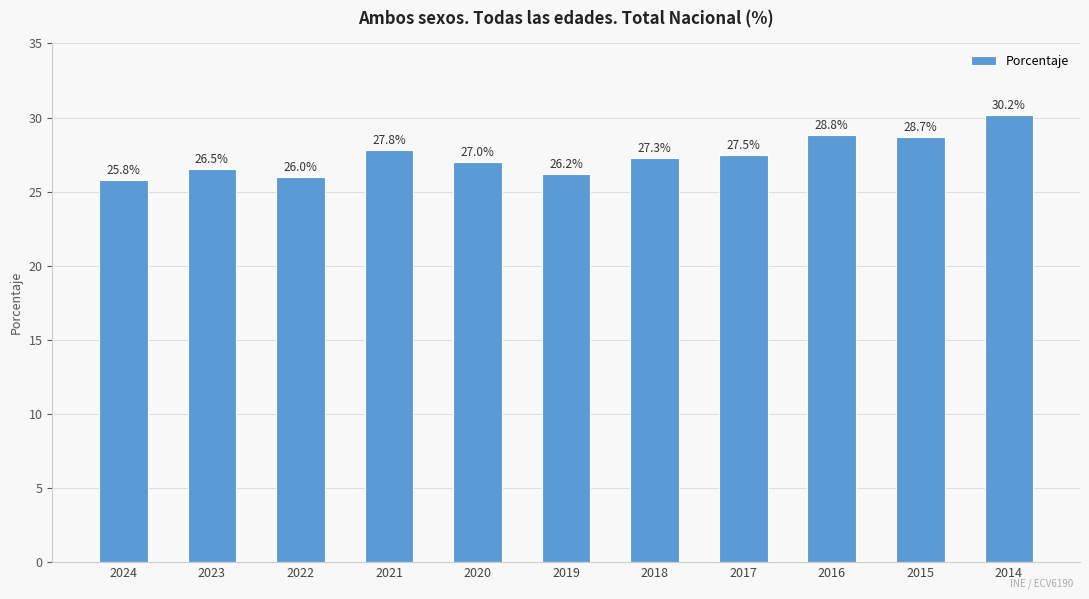

Rank the categories by value from lowest to highest.

2024, 2022, 2019, 2023, 2020, 2018, 2017, 2021, 2015, 2016, 2014